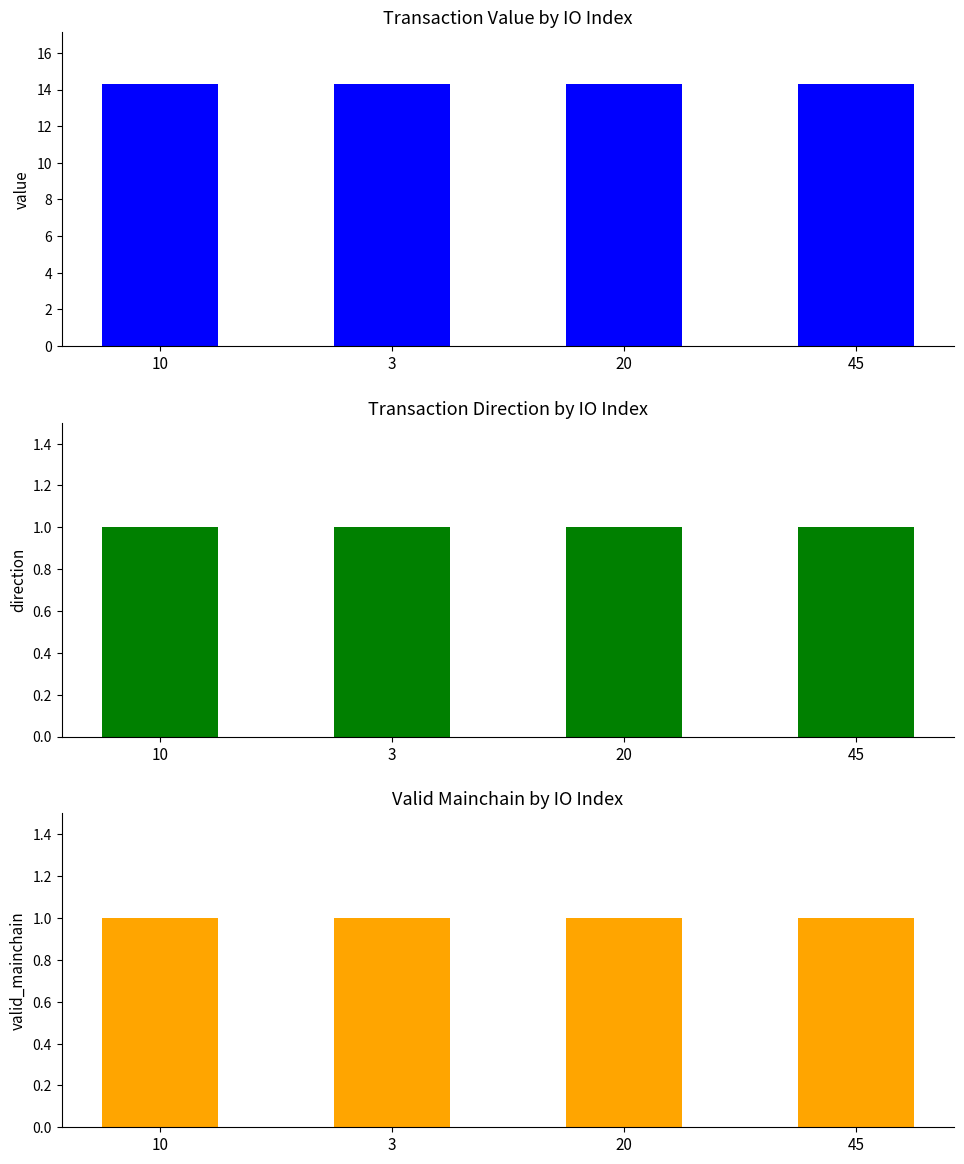

Is it true that direction equals 0.3 at 3?

False